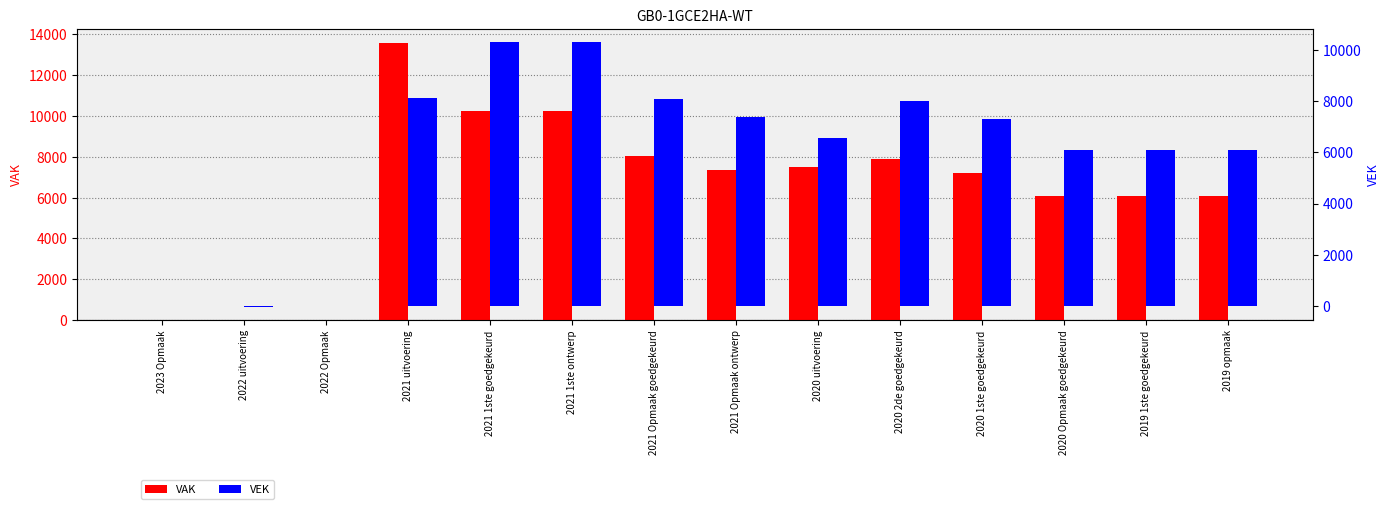

At which label is VEK closest to 5137?

2020 Opmaak goedgekeurd